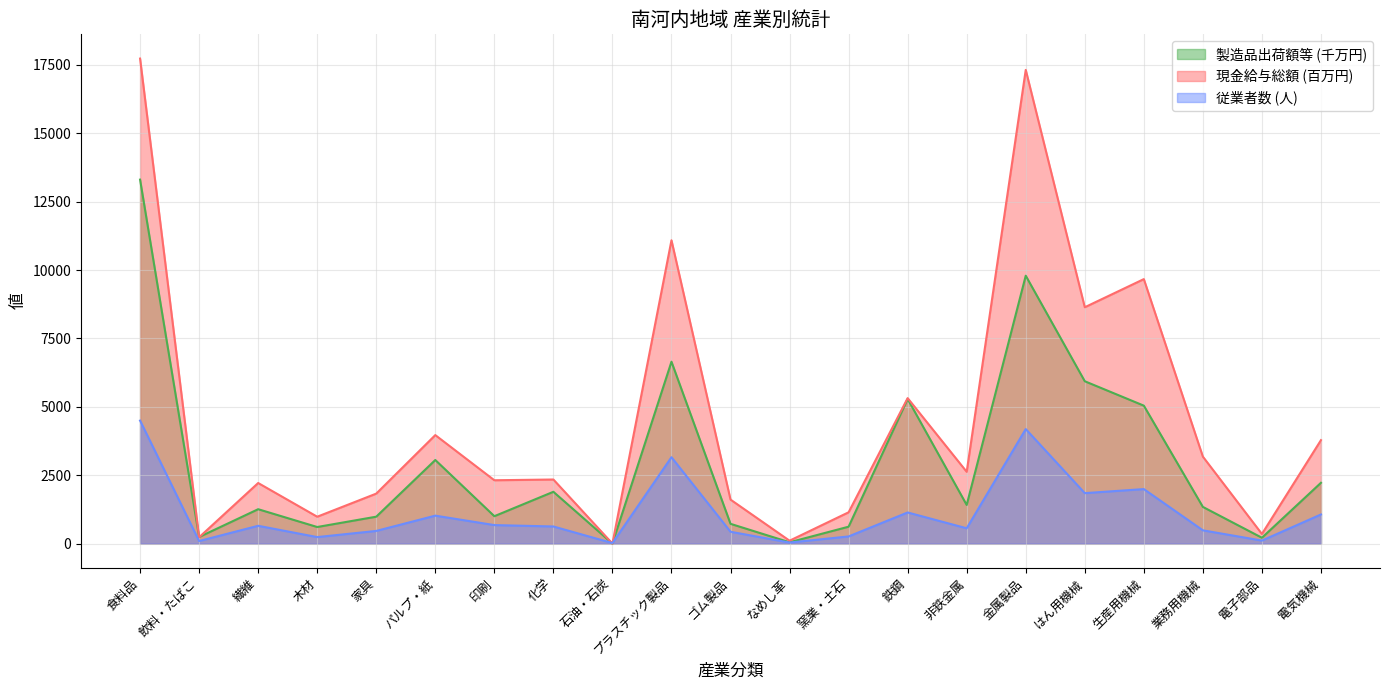

What is the value of the 従業者数 point at the 13th from the left?

261.0